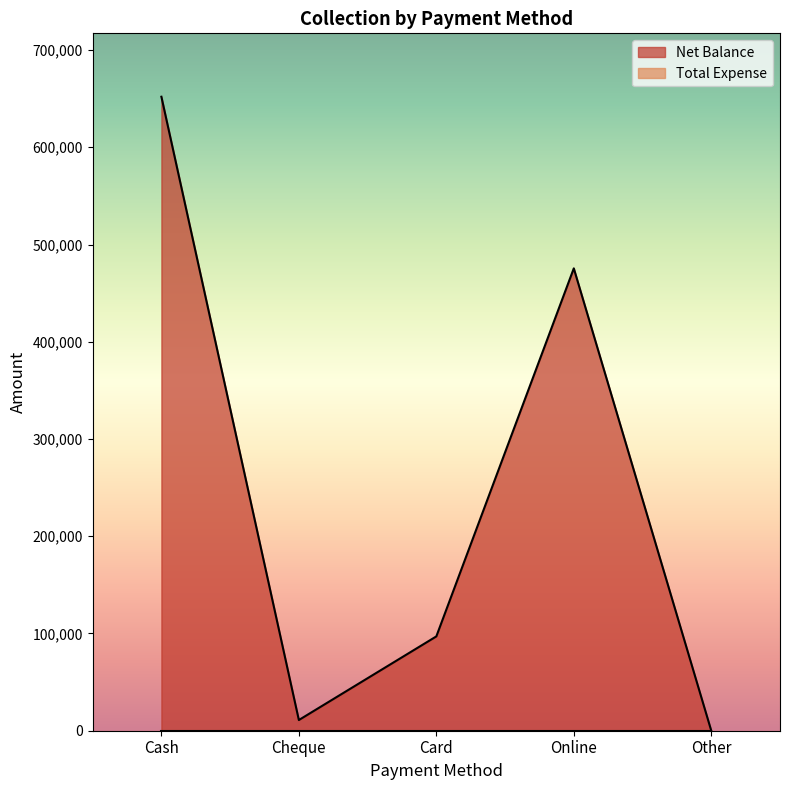

How many series are shown in this chart?

2